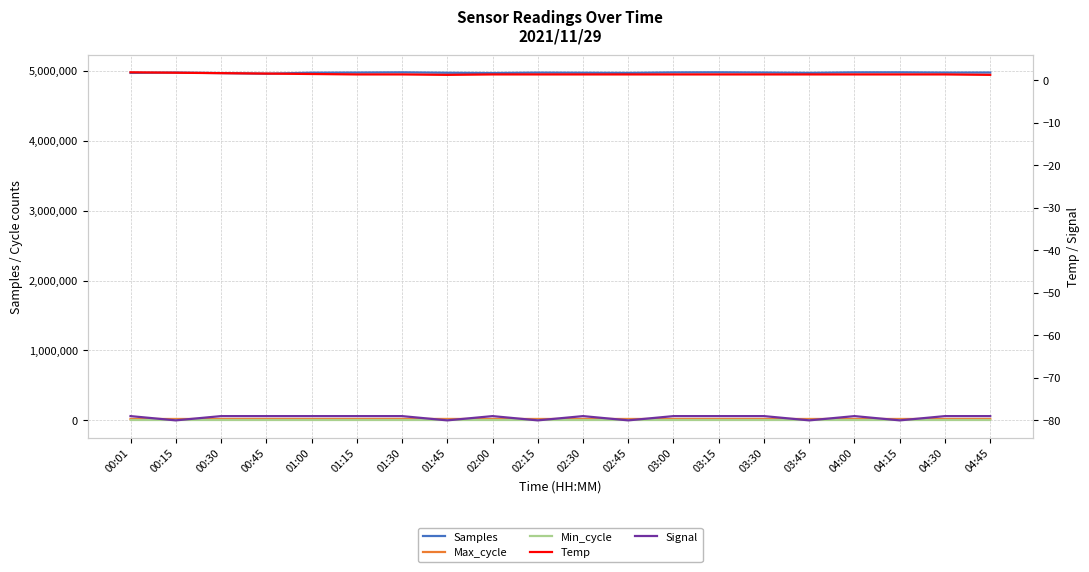

What is the maximum value shown in the chart?

4977870.0